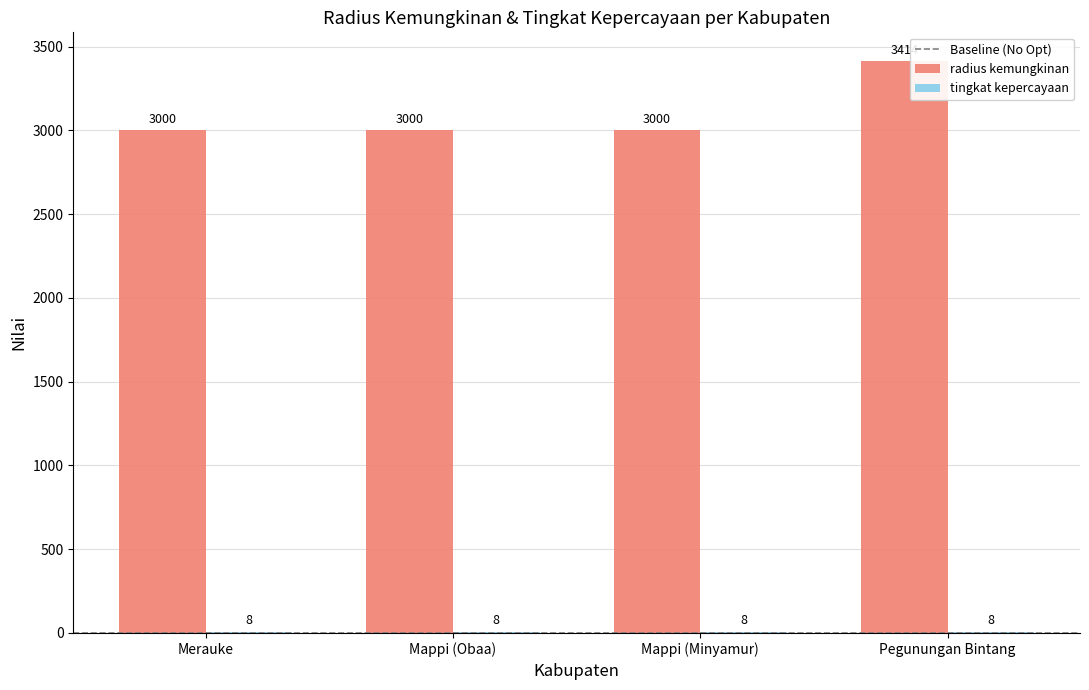

Is it true that radius kemungkinan equals 3000 at Mappi (Minyamur)?

True